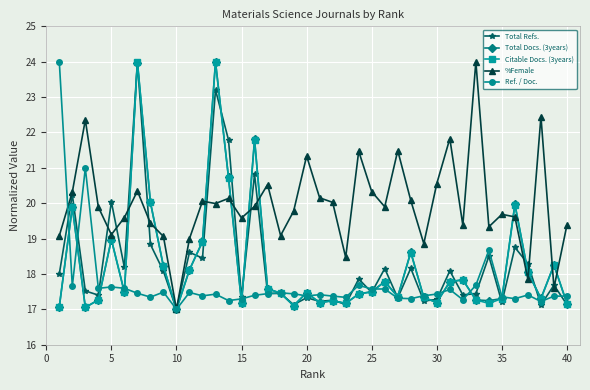

True or false: Total Refs. has more than 1 interior local peaks.

True